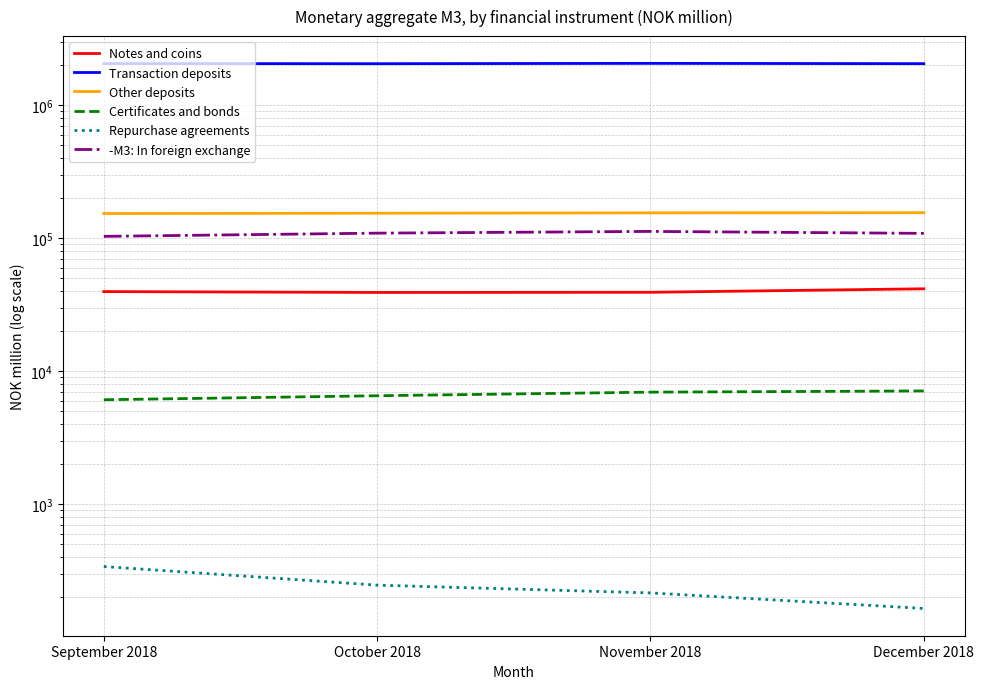

Between September 2018 and December 2018, which series saw the biggest shift?

-M3: In foreign exchange